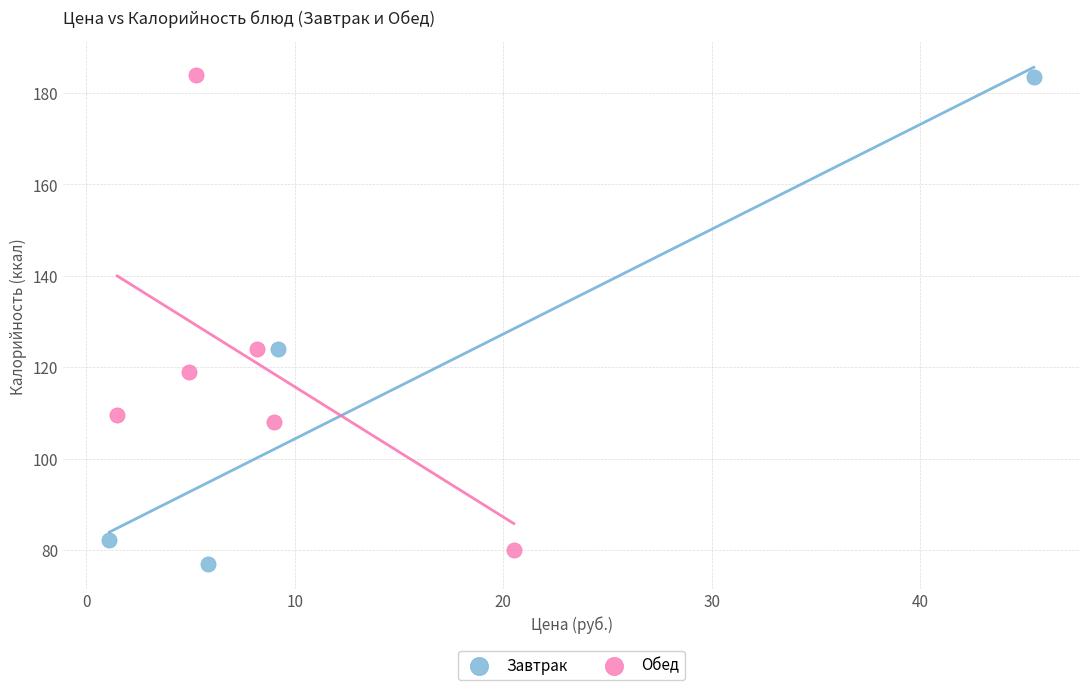

Which series has the largest Y range (max minus min)?

Завтрак